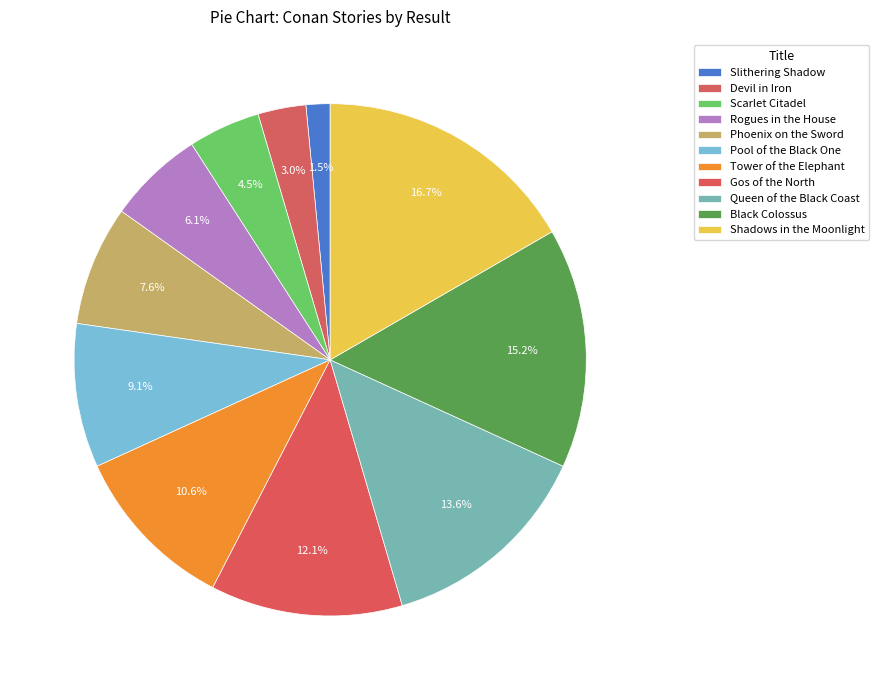

Count the number of slices in the pie.

11